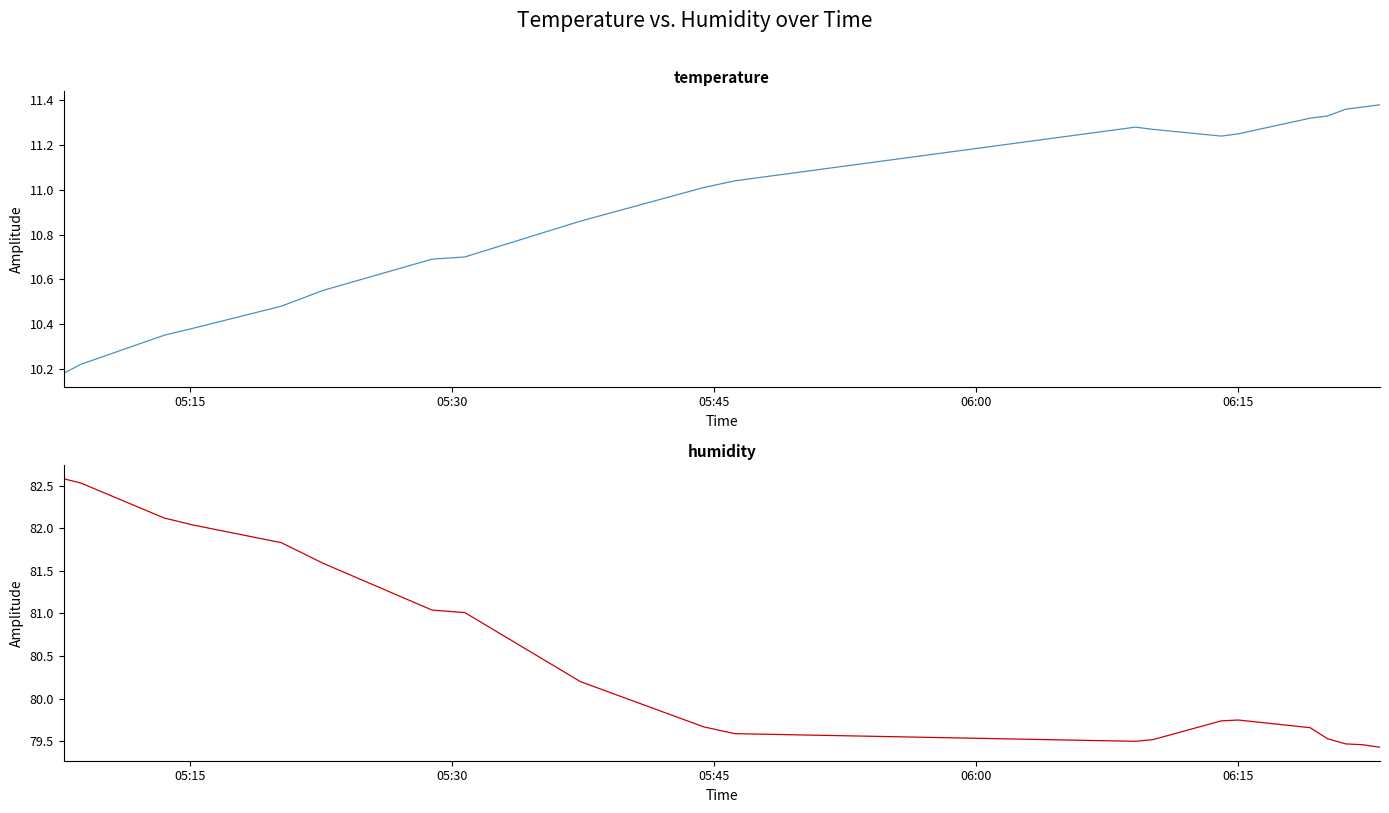

Which series has the largest total across all categories?

humidity